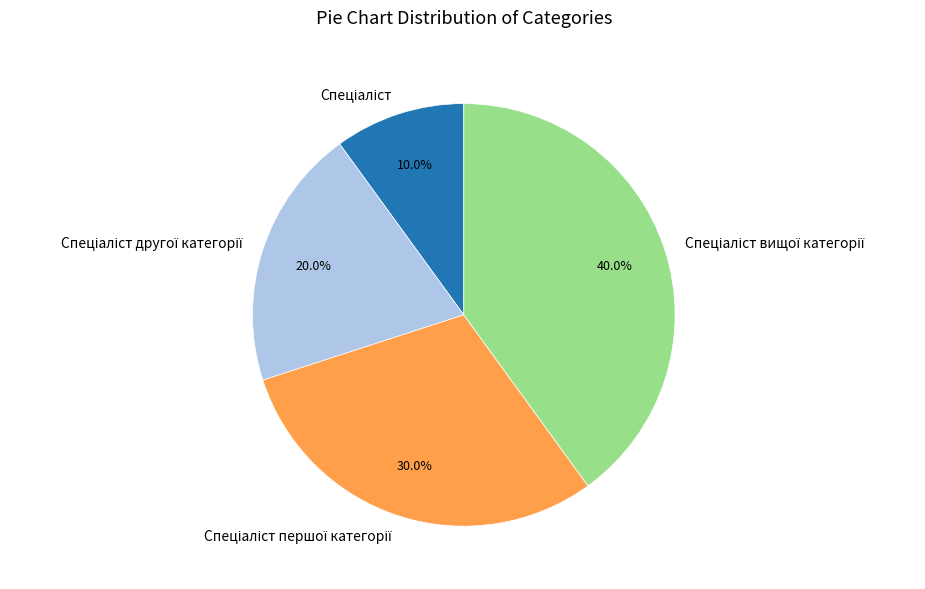

Is there a majority slice in this chart?

No